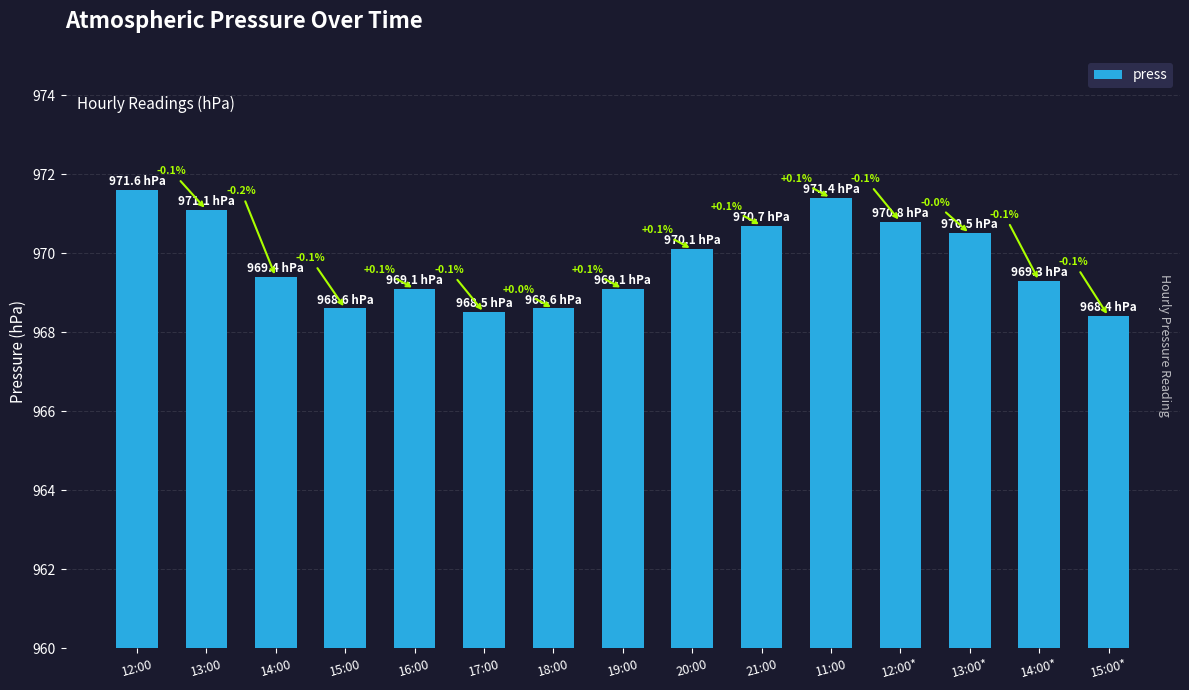

List the labels in order of value, largest first.

12:00, 11:00, 13:00, 12:00*, 21:00, 13:00*, 20:00, 14:00, 14:00*, 16:00, 19:00, 15:00, 18:00, 17:00, 15:00*